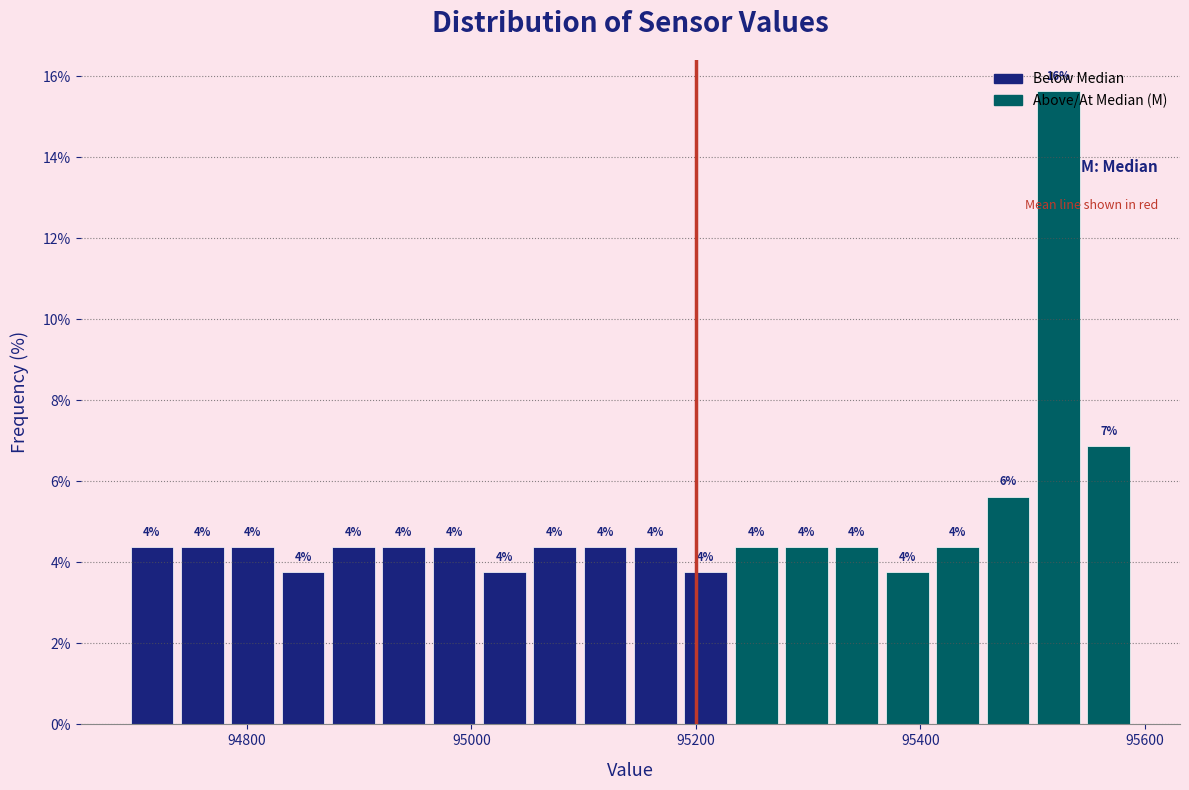

Around what value on the x-axis is the tallest bar? Give the approximate position of its centre, as read against the axis.

95520